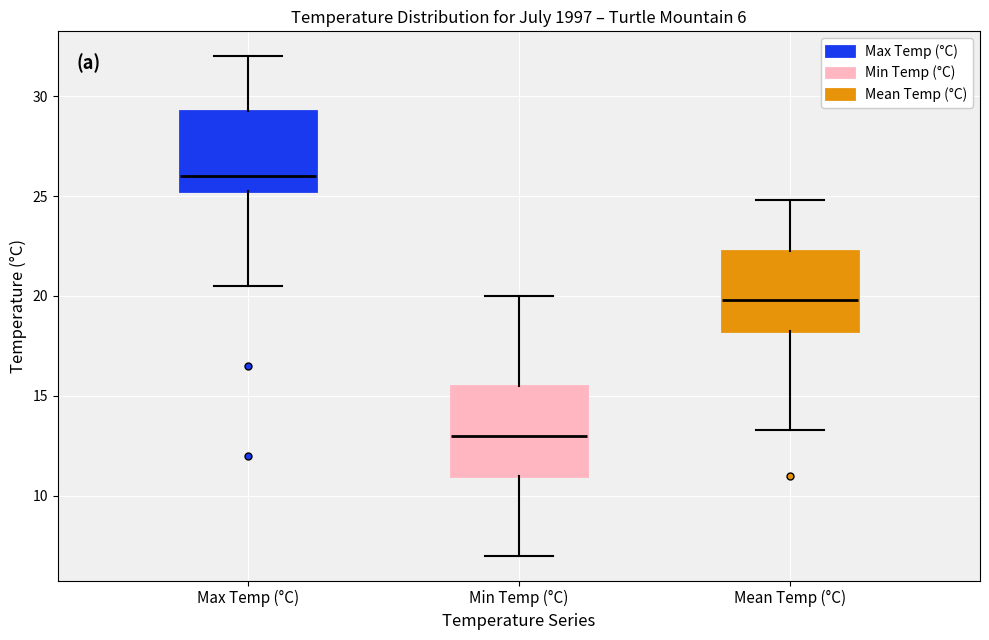

Which box has the highest median line?

Max Temp (°C)